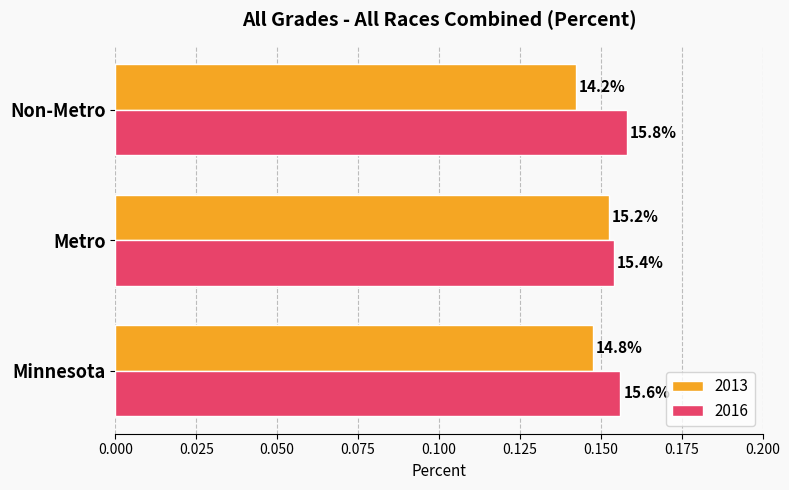

What are all the series names shown in the legend?

2013, 2016